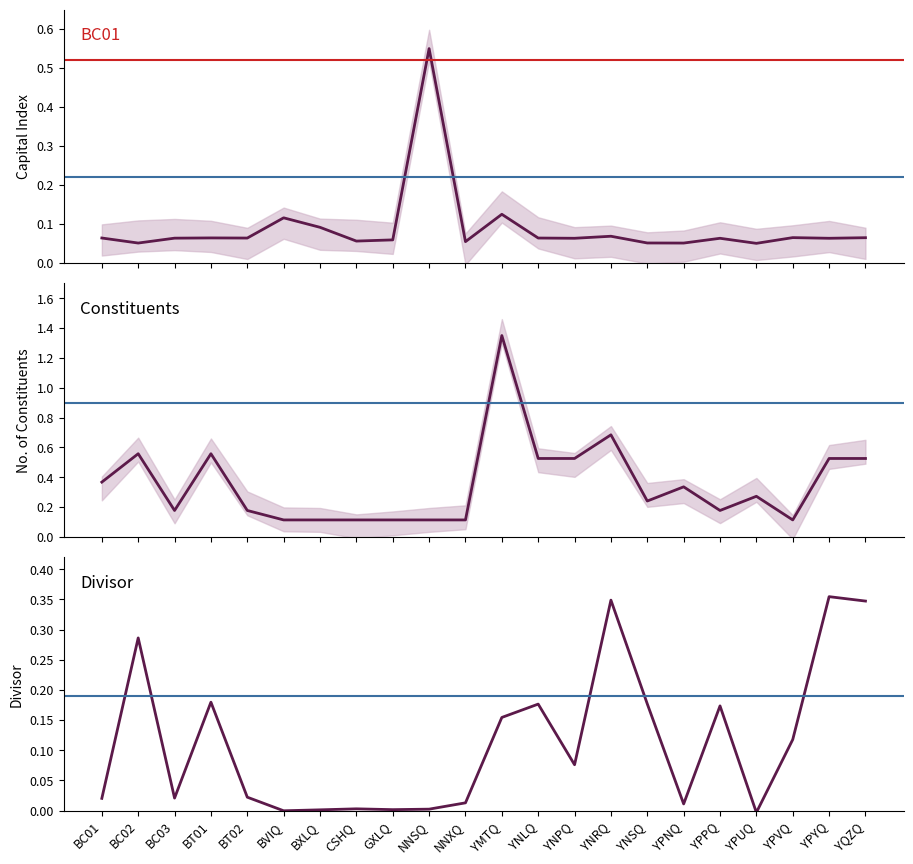

What is the sum of the Number of Constituents values at NNXQ and YPNQ?

0.4